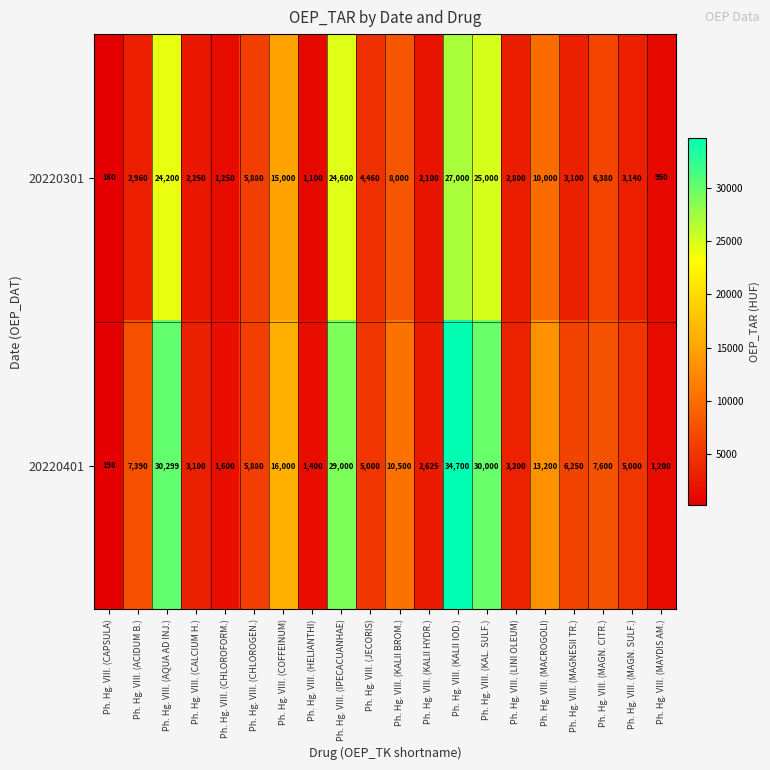

Where does the 20220301 series first go above 4460?

Ph. Hg. VIII. (AQUA AD INJ.)